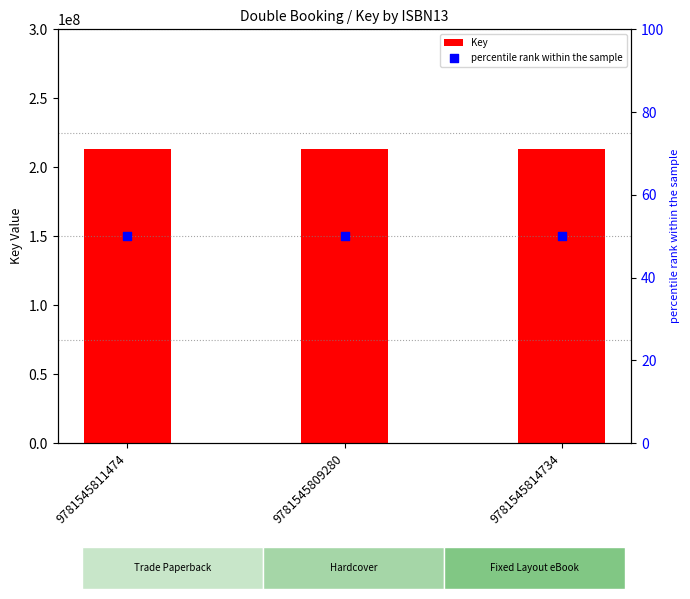

Which series contains the lowest Y value?

percentile rank within the sample